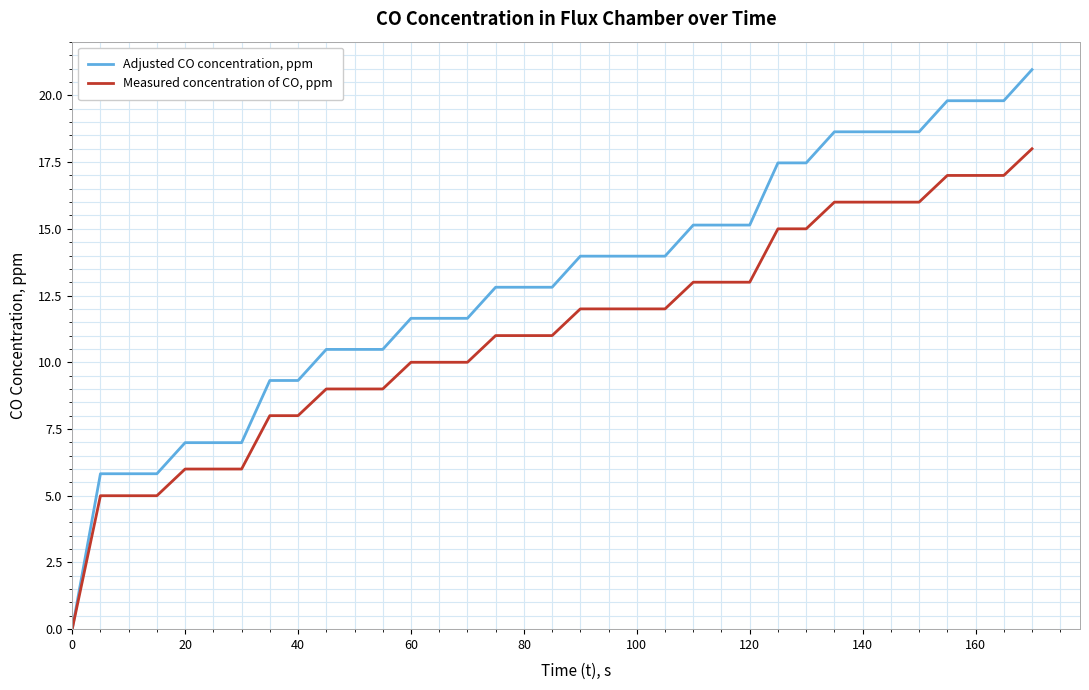

List the series in order of their peak value, lowest first.

Measured concentration of CO, ppm, Adjusted CO concentration, ppm